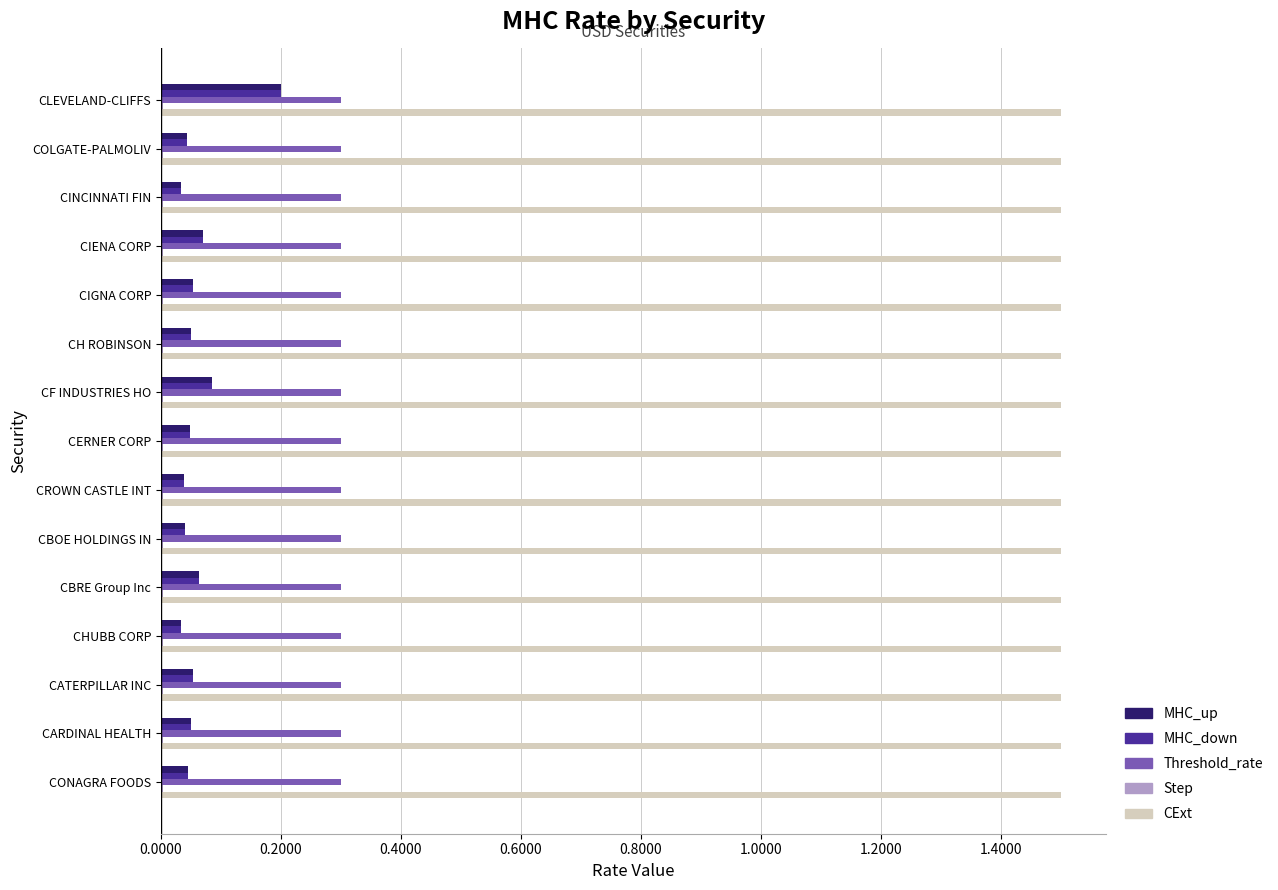

Which category has the highest value in the MHC_up series?

CLEVELAND-CLIFFS